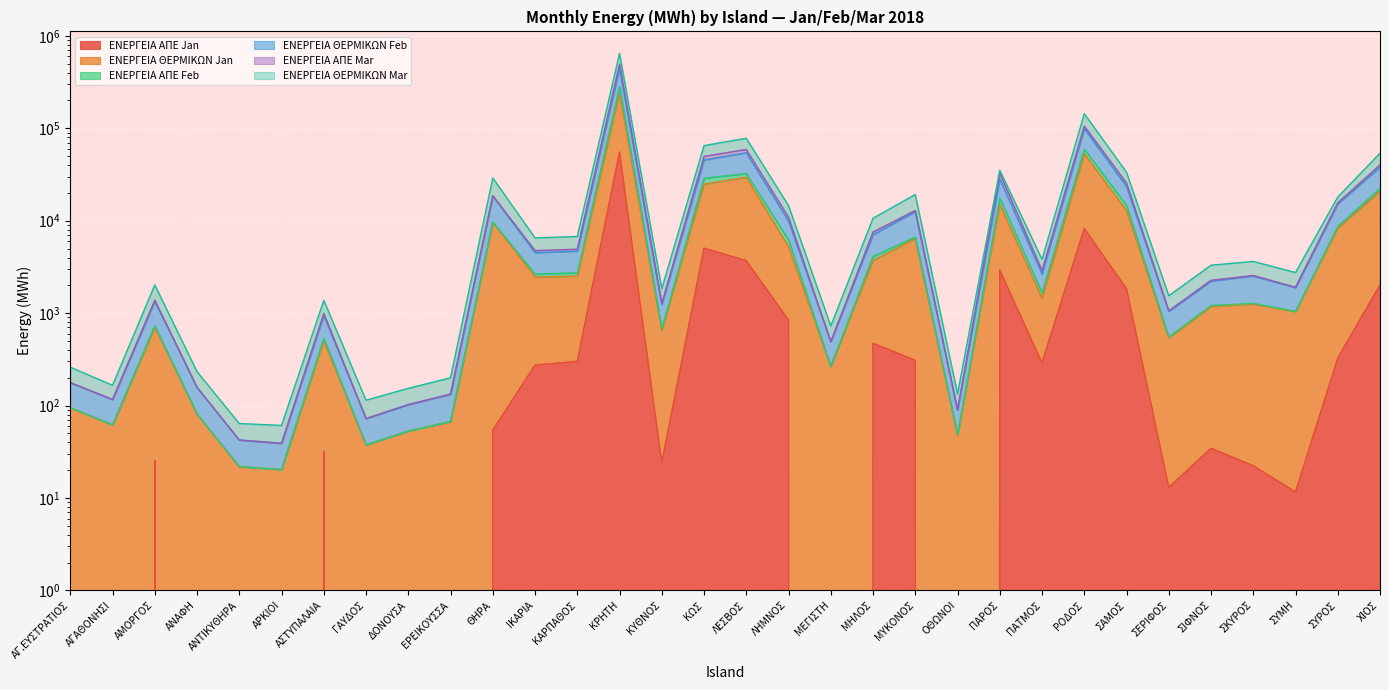

Is it true that ΕΝΕΡΓΕΙΑ ΑΠΕ Feb equals 11485.2 at ΚΩΣ?

False